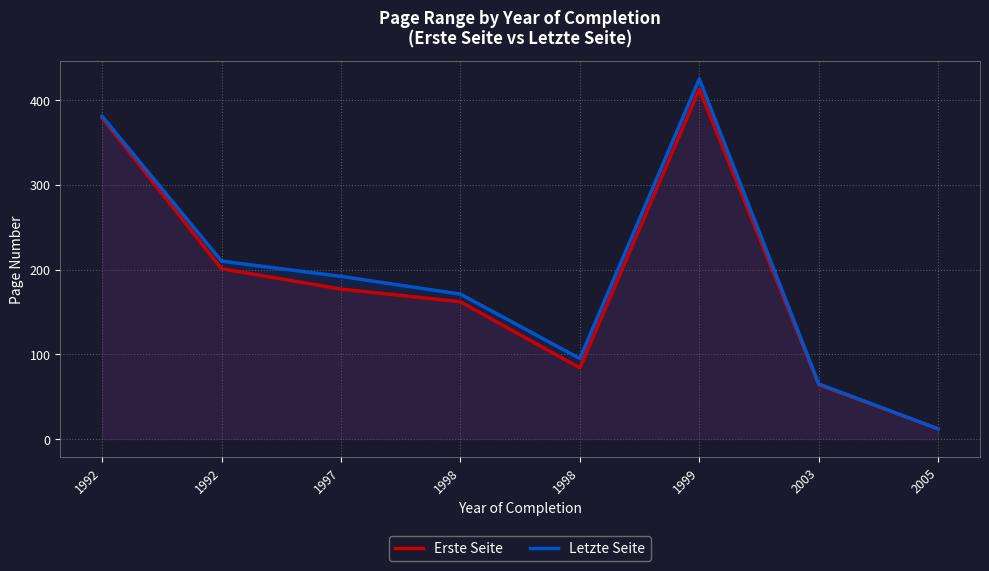

At which label does Erste Seite first exceed 177?

1992